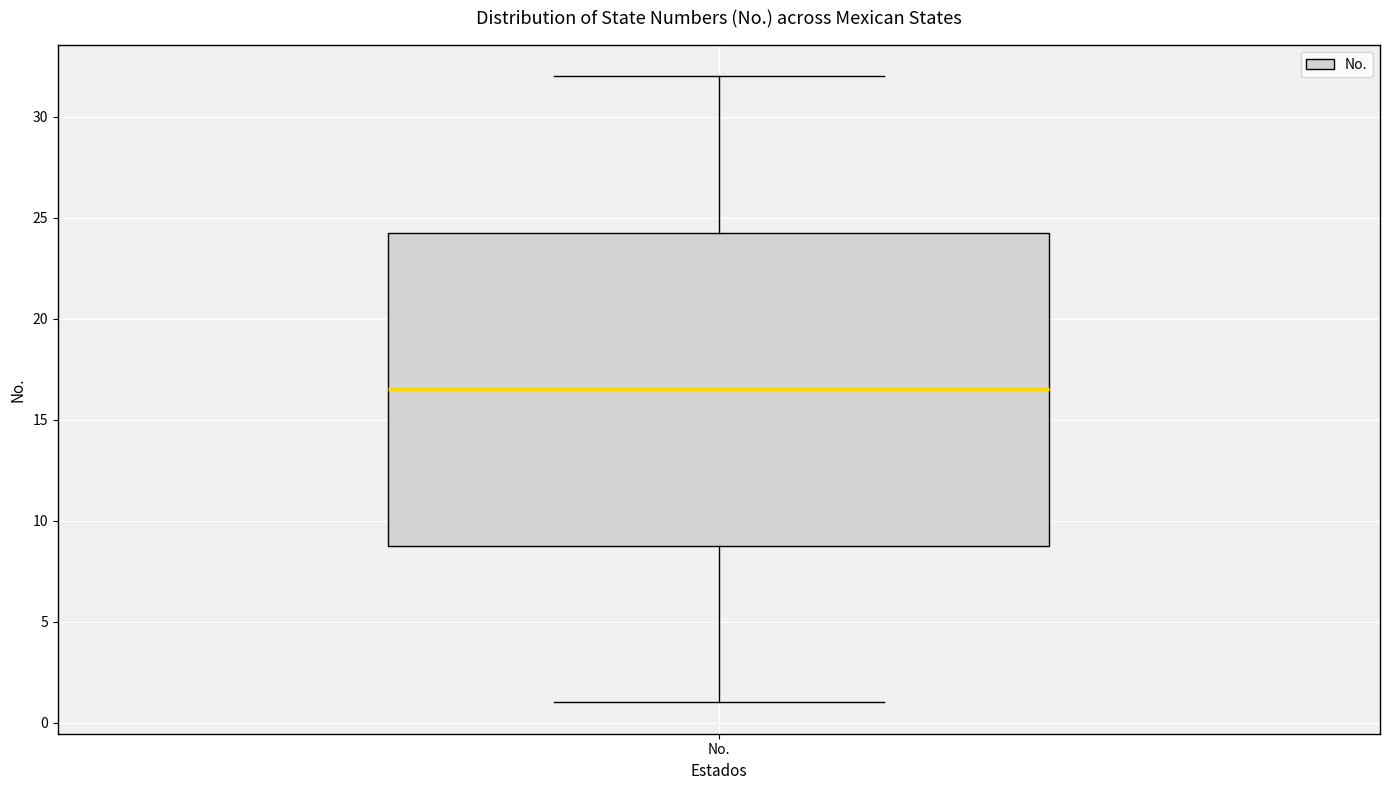

Transcribe this box plot: give where the median line is, the range the box spans, and where the two whiskers end, as read against the y-axis. The values are not printed on the chart, so give them approximately, as read against the axis.

median 16.5, box 9.0 to 24.5, whiskers 1.0 to 32.0